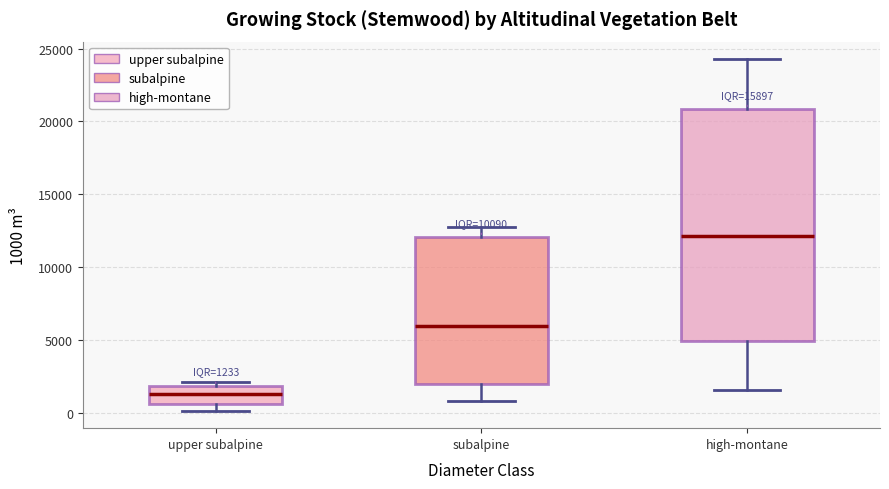

Which box has the lowest median line?

upper subalpine